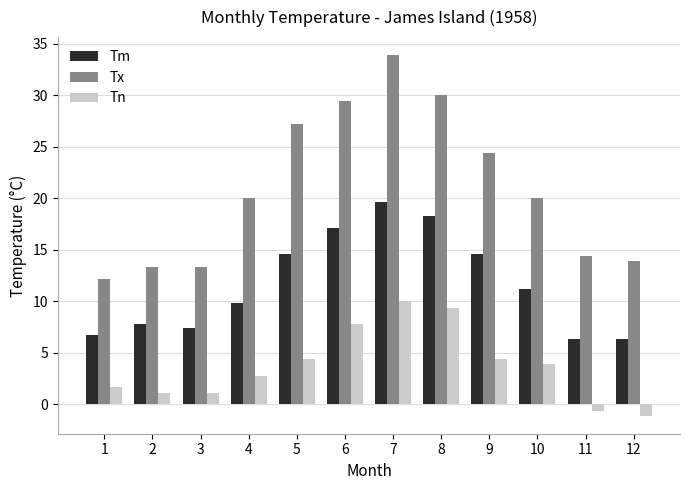

Which series changed the most between 9 and 10?

Tx